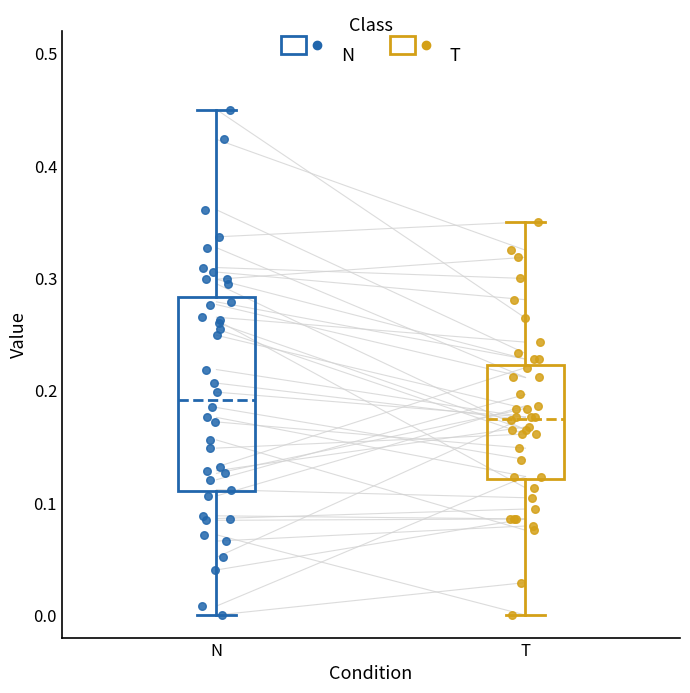

Reading left to right, read every box against the y-axis: the position of its median line, the range the box covers, and the ends of its whiskers. The values are not printed on the chart, so give them approximately, as read against the axis.

N: median 0.19, box 0.11 to 0.28, whiskers 0.00 to 0.45
T: median 0.18, box 0.12 to 0.22, whiskers 0.00 to 0.35